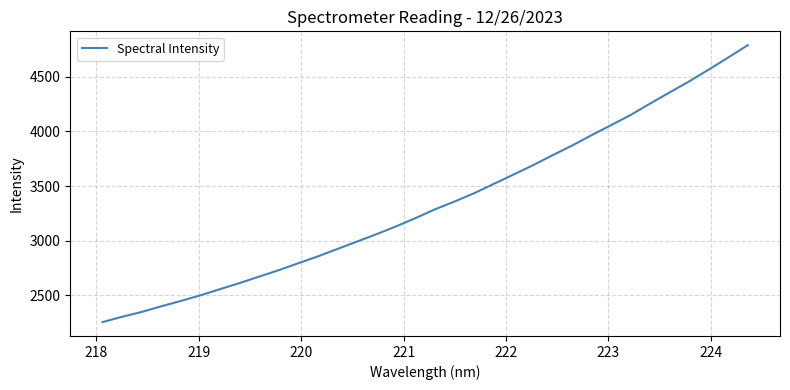

What is the difference between the maximum and minimum values?

2532.2